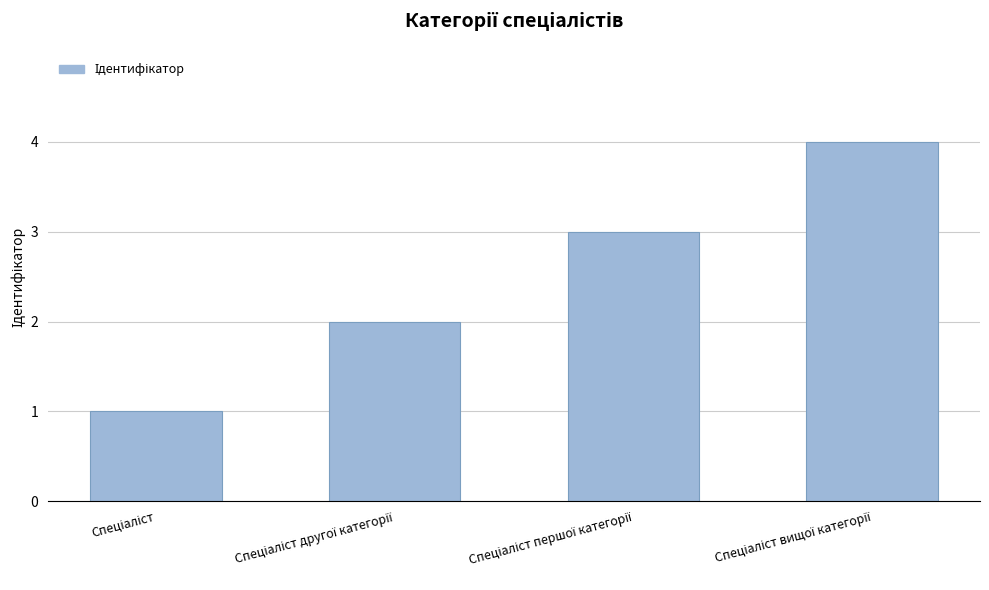

What is the maximum value shown in the chart?

4